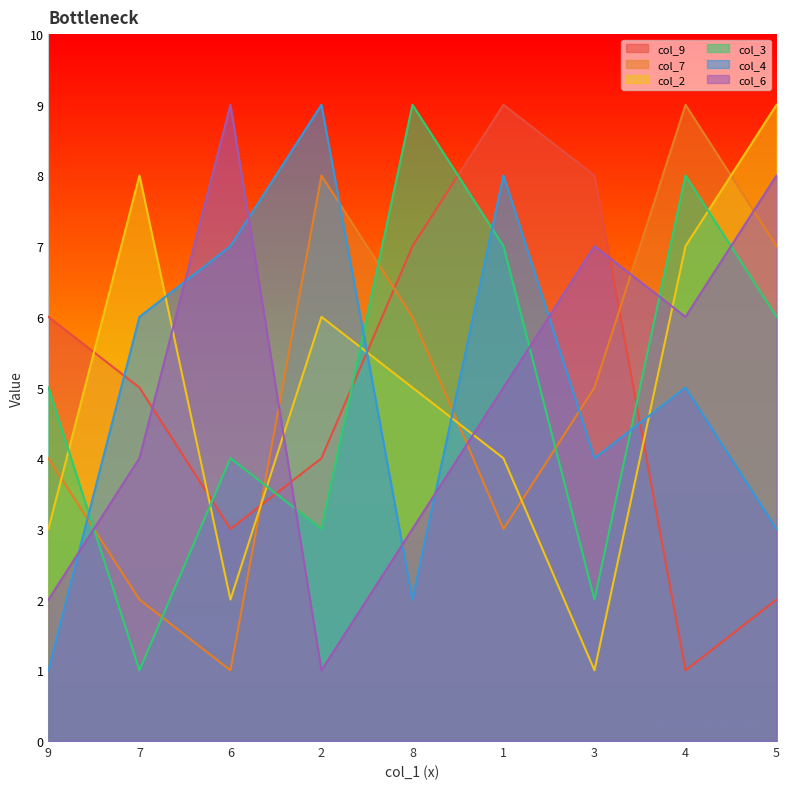

Is it true that col_2 equals 4 at 1?

True